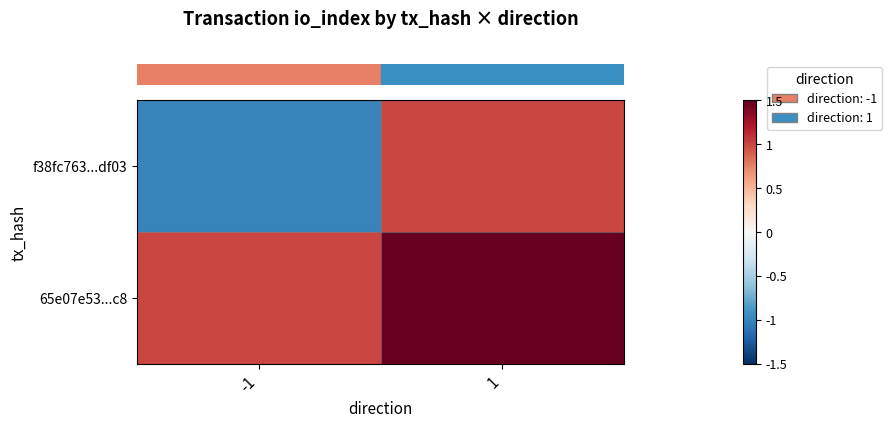

Which series has the largest range (max minus min)?

row_0